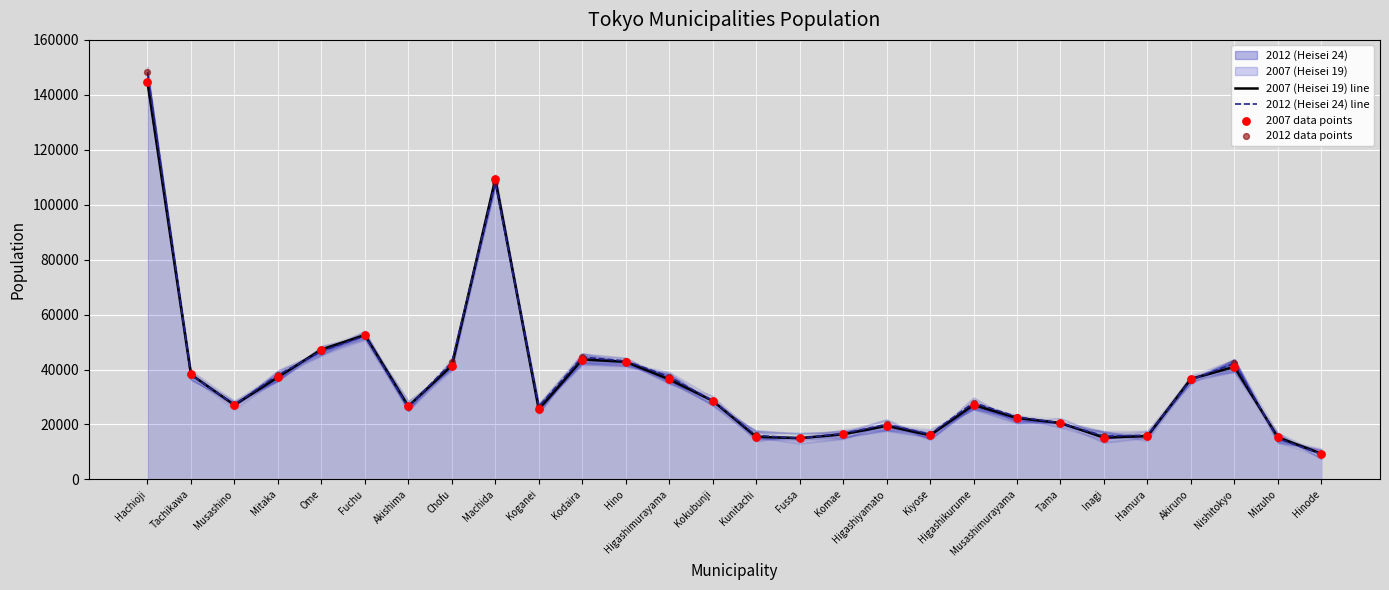

Which series has the largest total across all categories?

2012 (Heisei 24) line